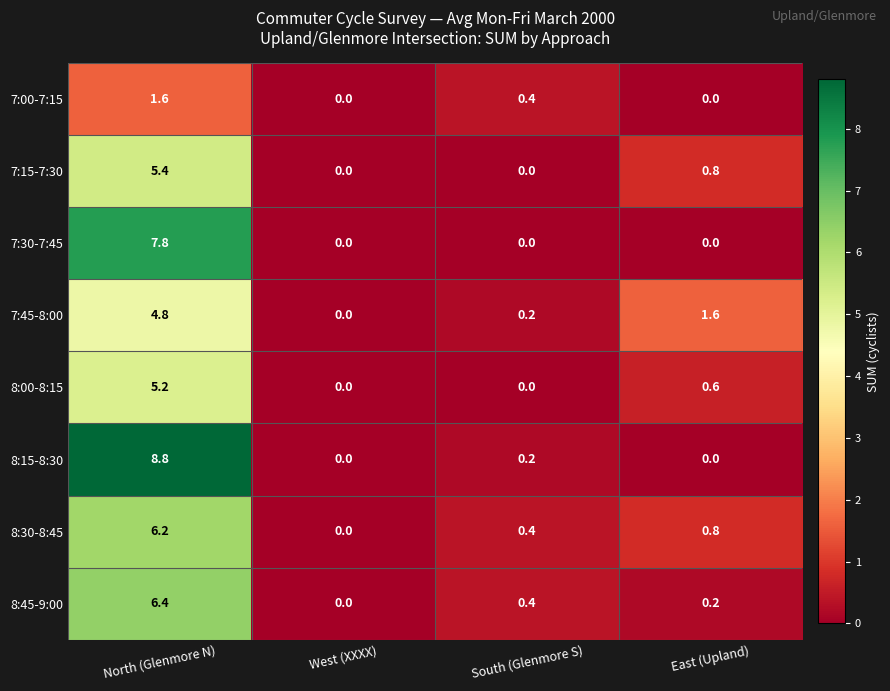

What is the maximum value shown in the chart?

8.8